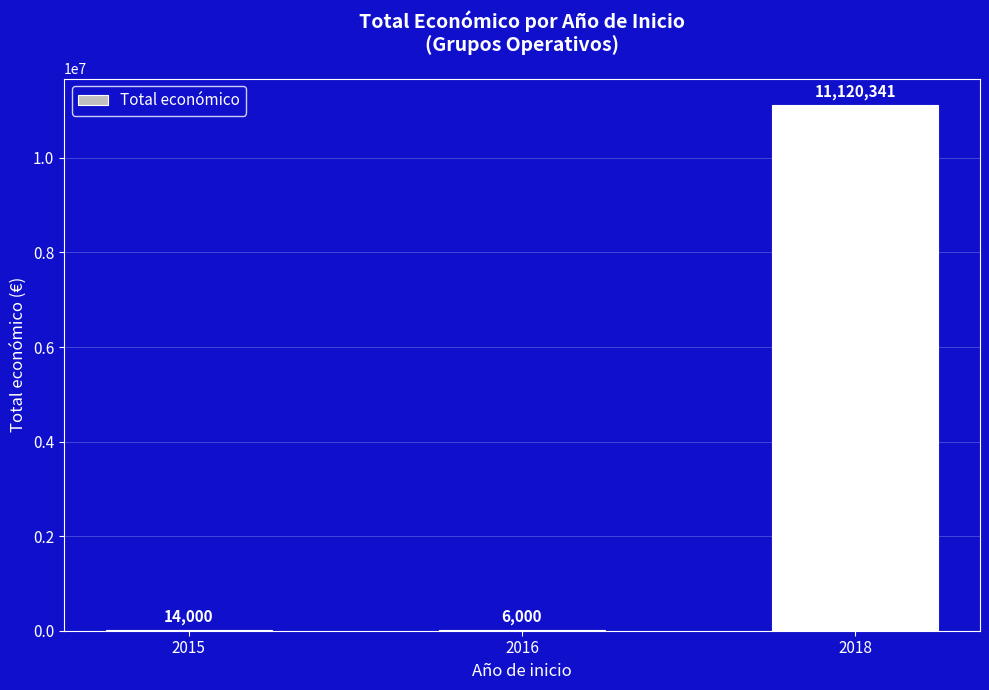

What is the maximum value shown in the chart?

11120341